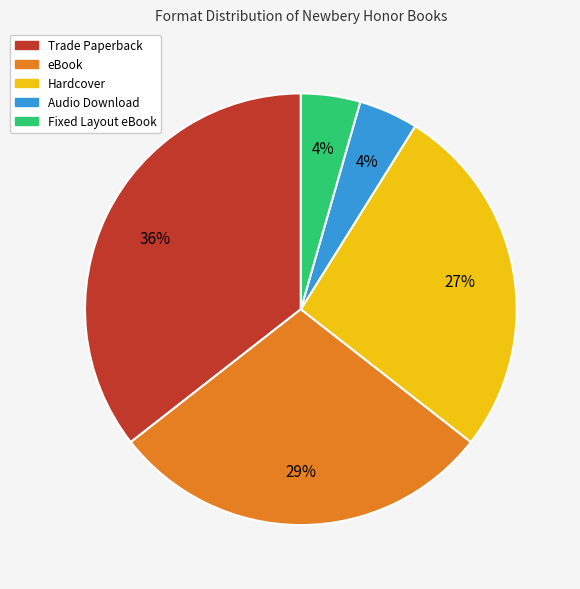

Between Trade Paperback and Fixed Layout eBook, which is larger?

Trade Paperback